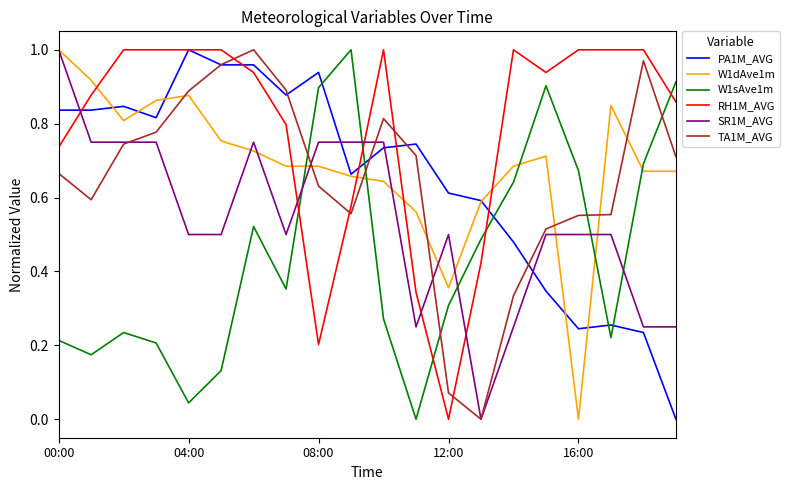

Does the chart display data point markers on the line(s)?

No